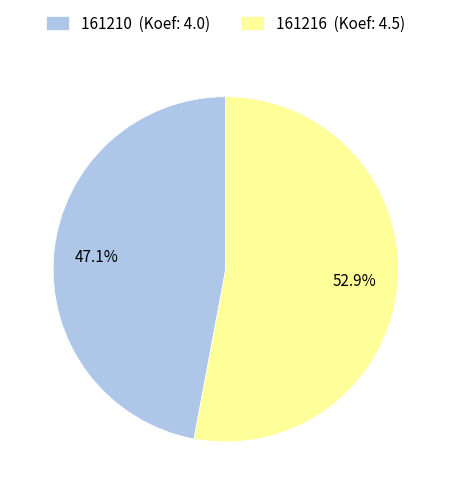

What percentage is NOT represented by 161210?

52.9%